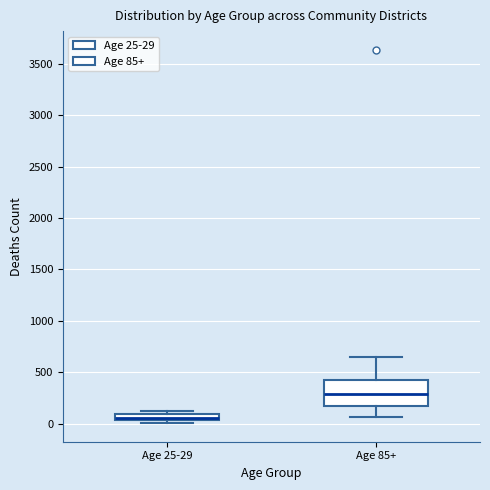

Which box has the lowest median line?

Age 25-29